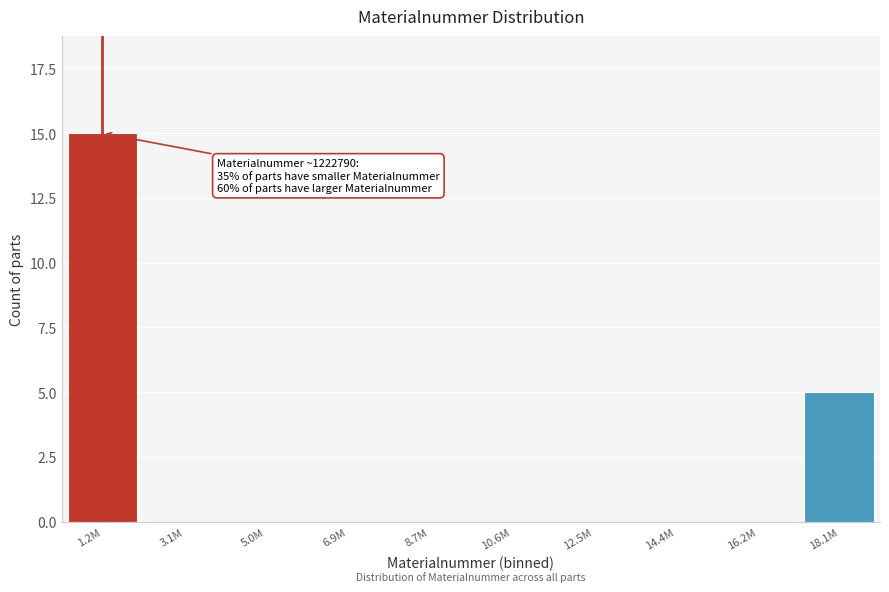

Reading right to left, extract all data points from this chart.

18.1M=5	16.2M=0	14.4M=0	12.5M=0	10.6M=0	8.7M=0	6.9M=0	5.0M=0	3.1M=0	1.2M=15